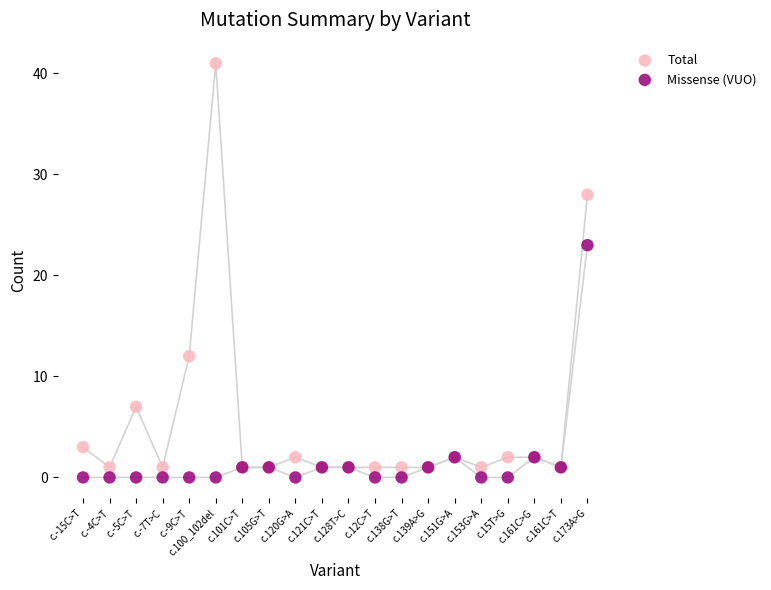

In the Total series, what Y value is closest to 21?

28